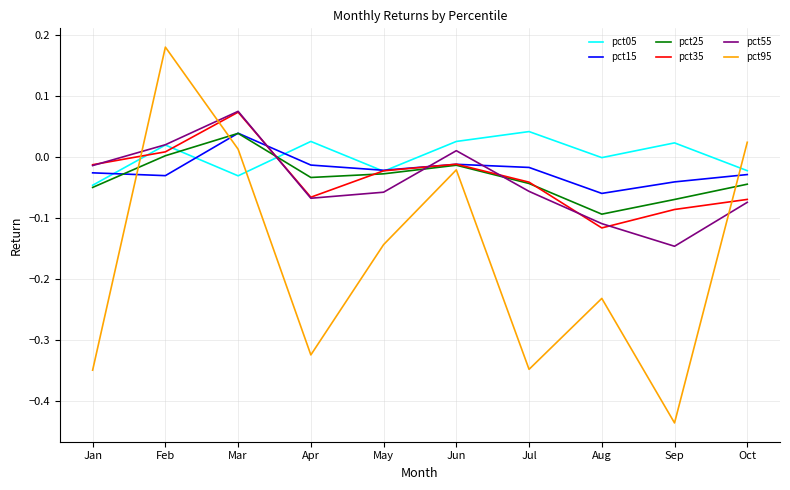

Which series changed the most between Jul and Oct?

pct95